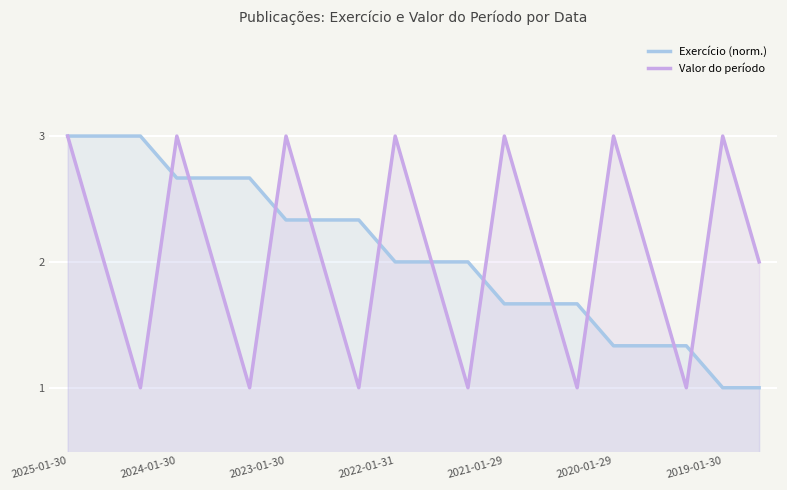

What is the difference between the highest and lowest values at 2019-01-30?

2.0